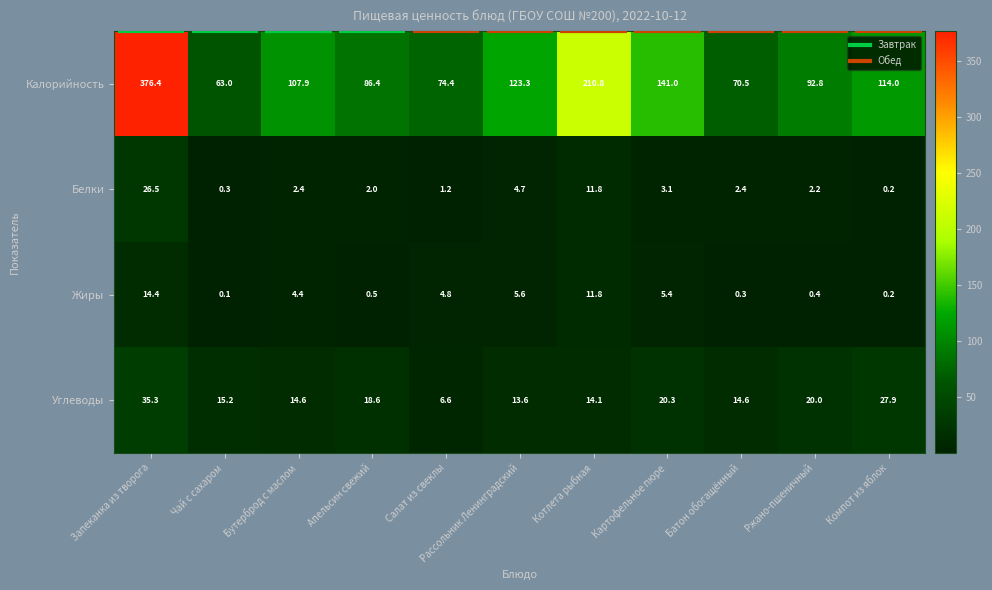

Which category has the lowest value in the Углеводы series?

Салат из свеклы